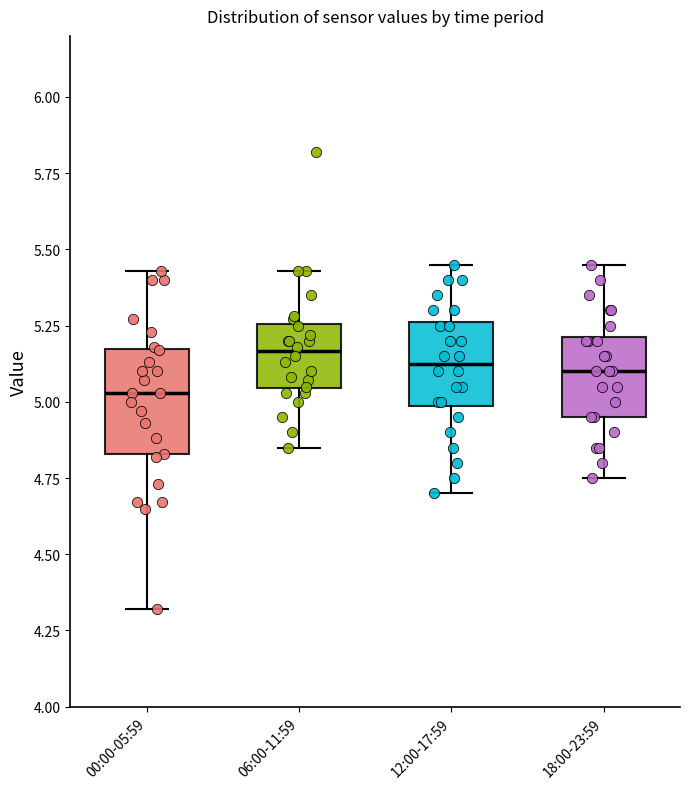

Which box's median line is the lowest?

00:00-05:59